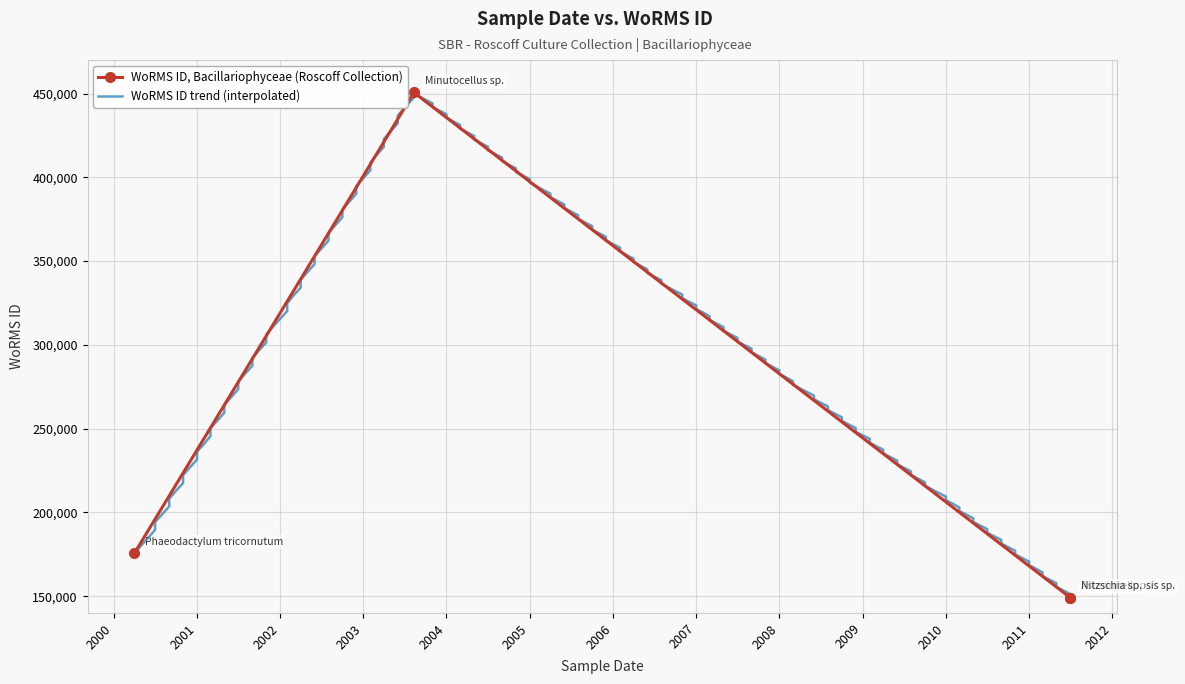

What is the greatest value displayed?

450619